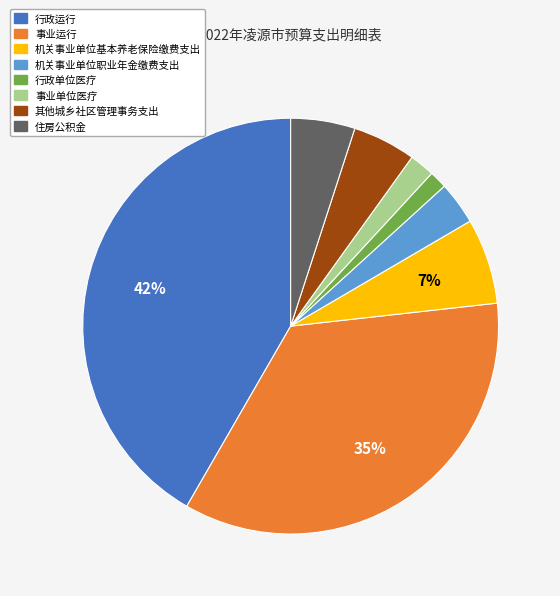

How many slices are in this pie chart?

8